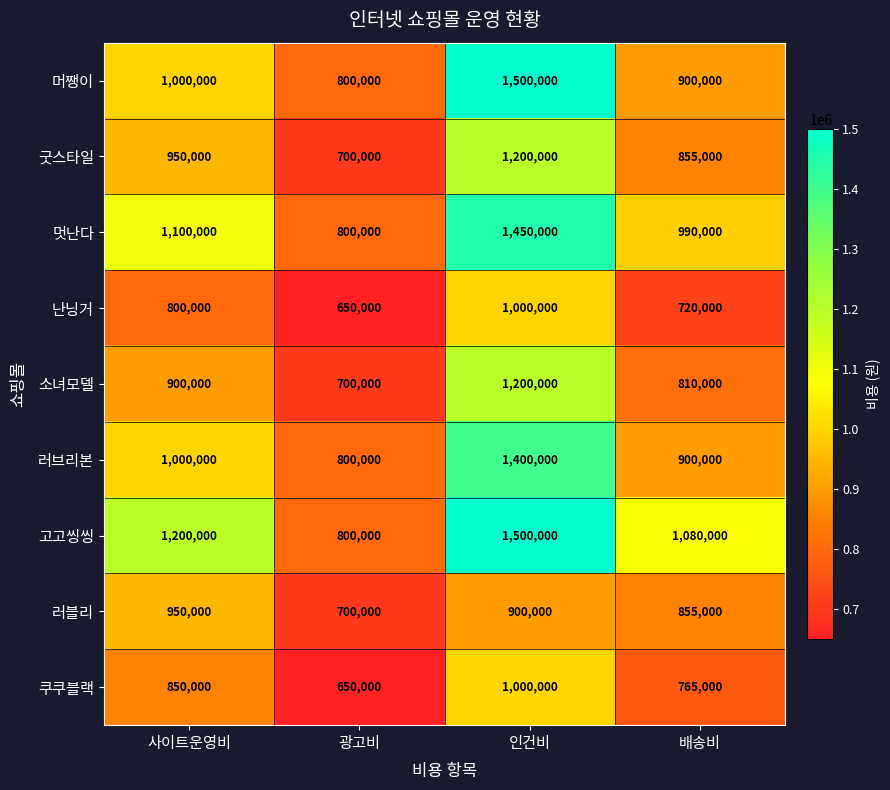

Which category has the lowest value across all series?

광고비